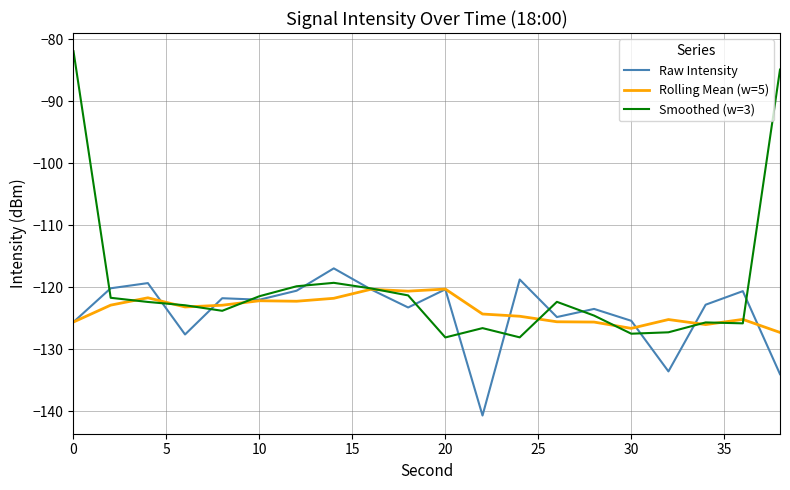

Which series has the largest total across all categories?

Smoothed (w=3)